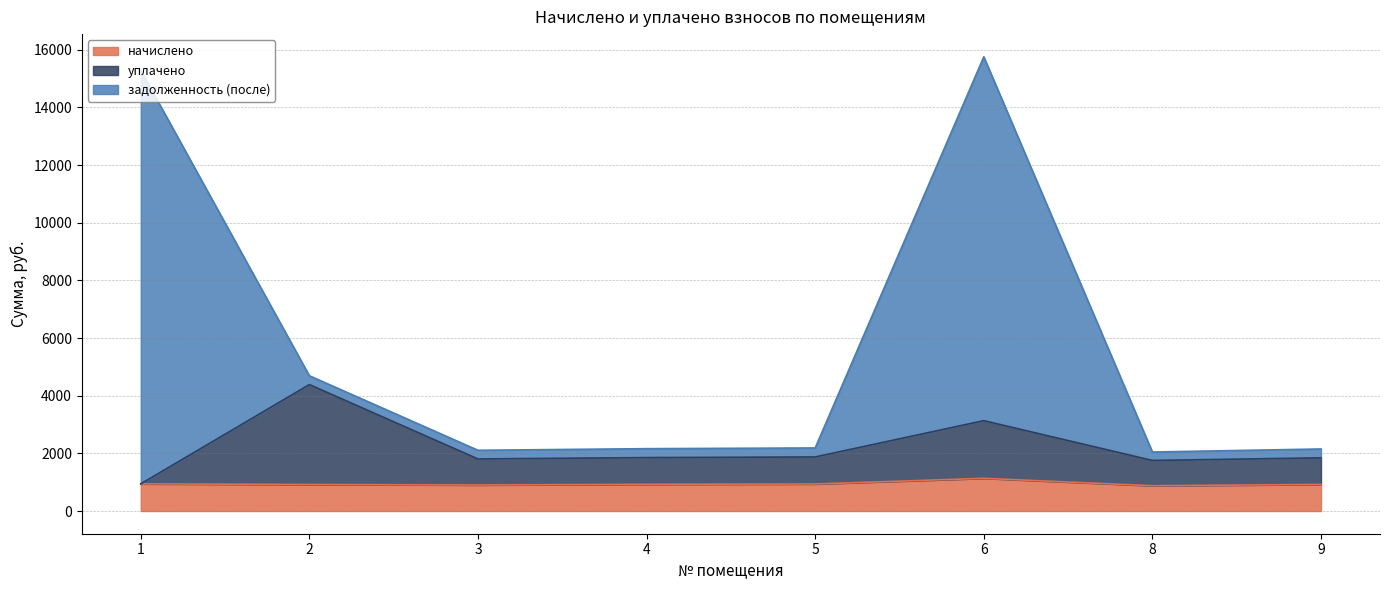

The задолженность (после) series shows 4691.9 at 2. True or false?

True